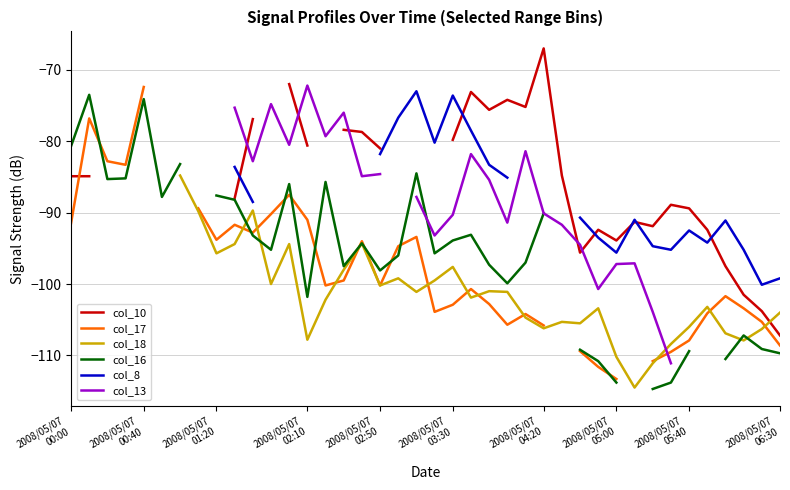

At how many categories does at least one series exceed -111?

40